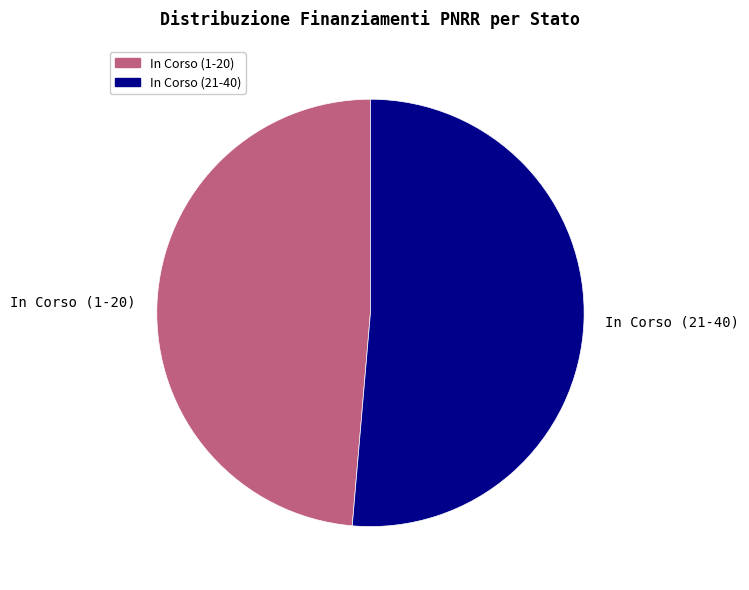

What is the largest slice in the pie chart?

In Corso (21-40)